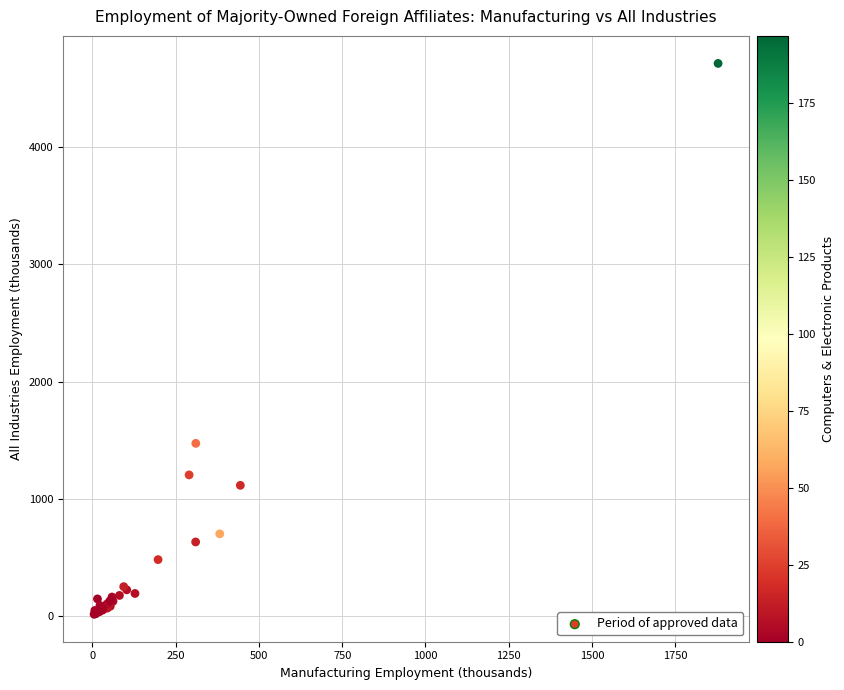

What Y value in the scatter plot is closest to 2365?

1473.4